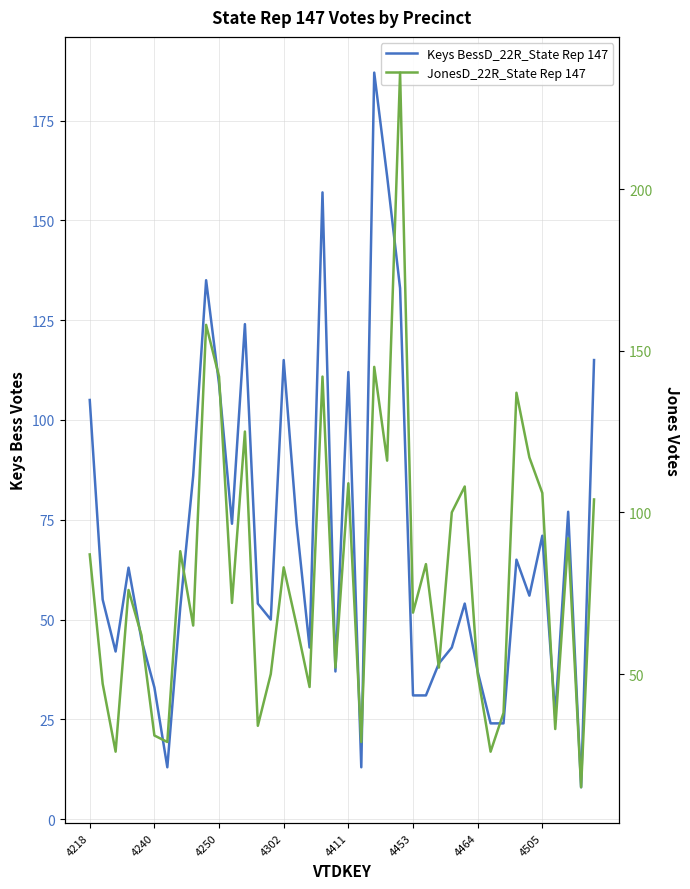

Reading right to left, extract all data points from this chart.

Keys BessD_22R_State Rep 147: 115	8	77	26	71	56	65	24	24	37	54	43	39	31	31	133	161	187	13	112	37	157	43	74	115	50	54	124	74	109	135	86	53	13	33	45	63	42	55	105
JonesD_22R_State Rep 147: 104	15	92	33	106	117	137	38	26	50	108	100	52	84	69	236	116	145	29	109	52	142	46	65	83	50	34	125	72	142	158	65	88	29	31	62	76	26	47	87